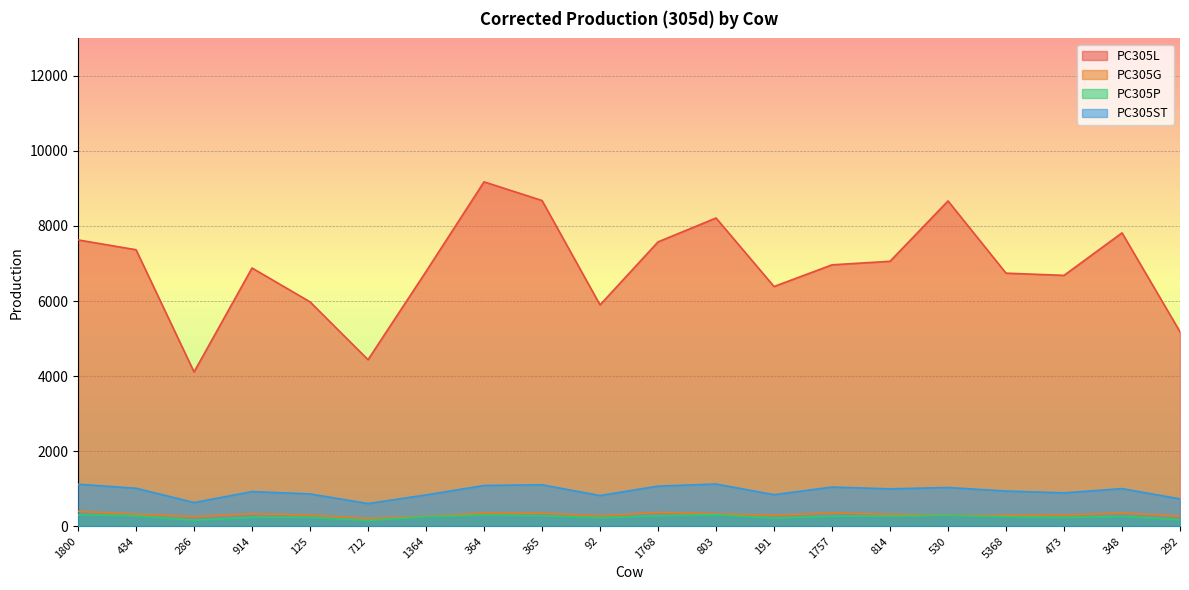

What is the label of the 3rd point from the left?

286